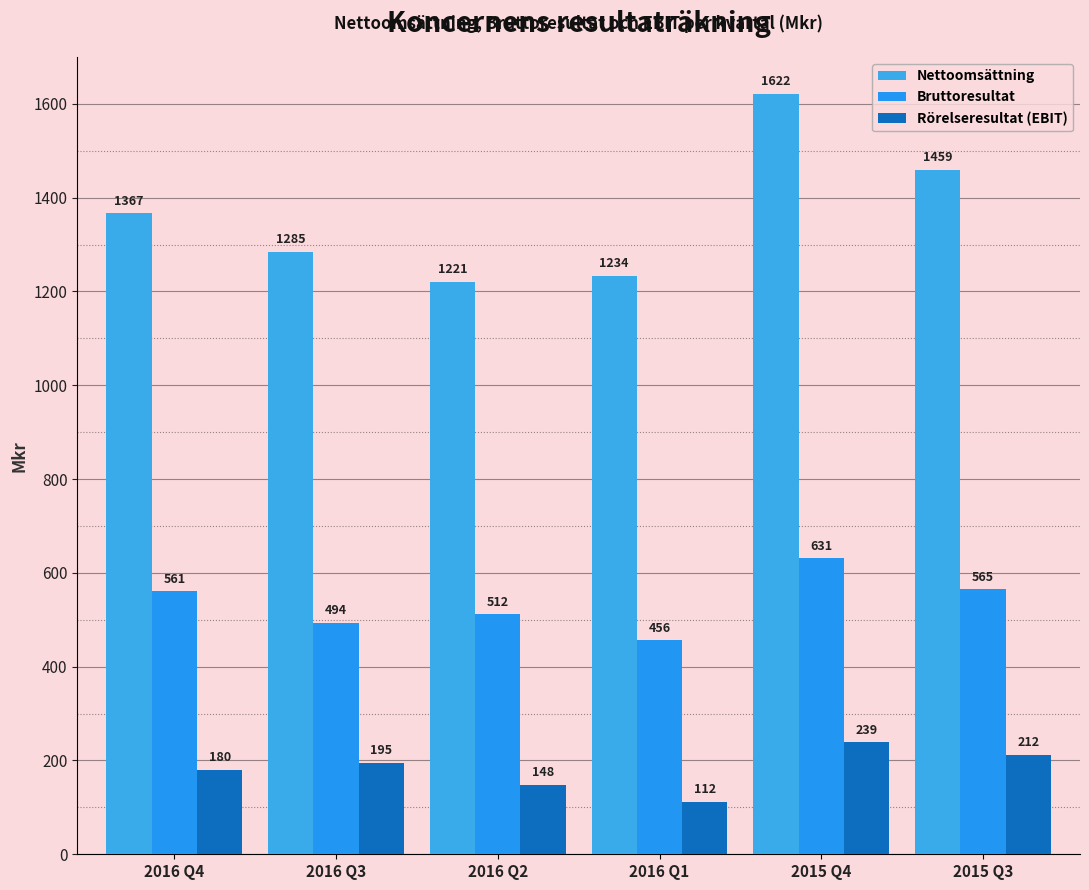

The value of Rörelseresultat (EBIT) at 2016 Q4 is 180. True or false?

True